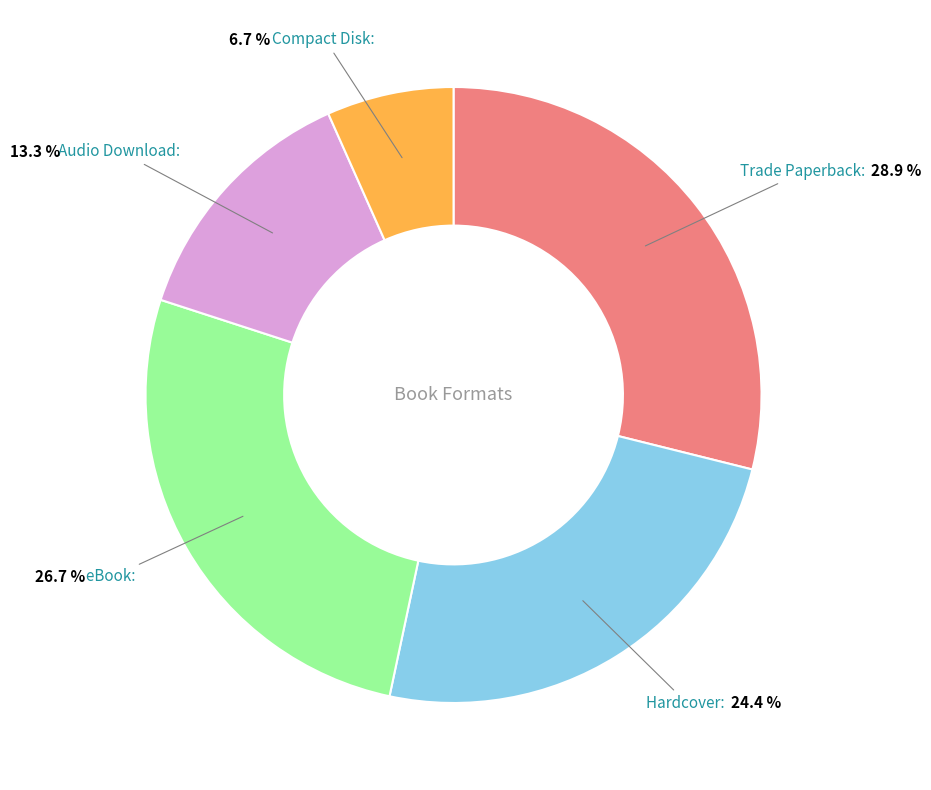

Which slice is the smallest?

Compact Disk